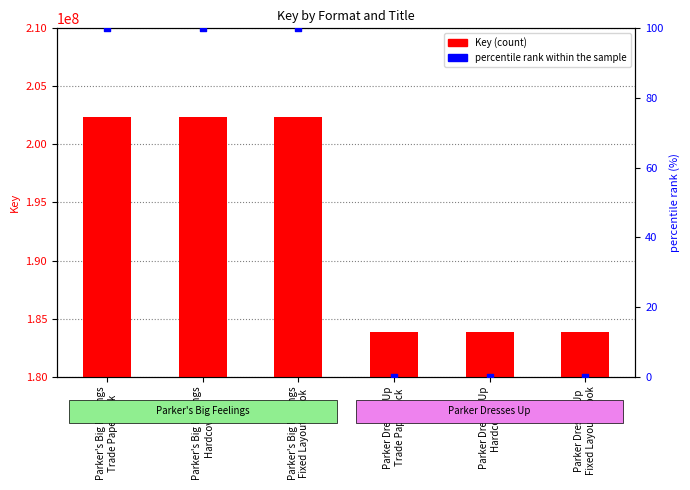

At which category is the sum across all series the highest?

Parker's Big Feelings
Trade Paperback